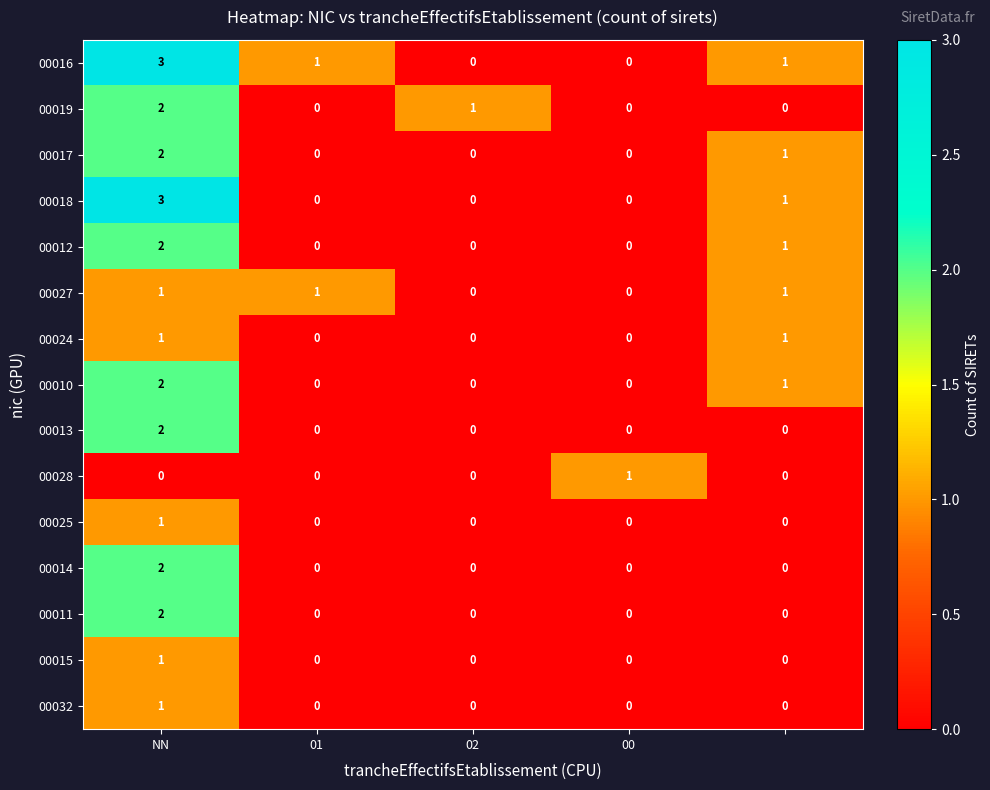

What is the maximum value shown in the chart?

3